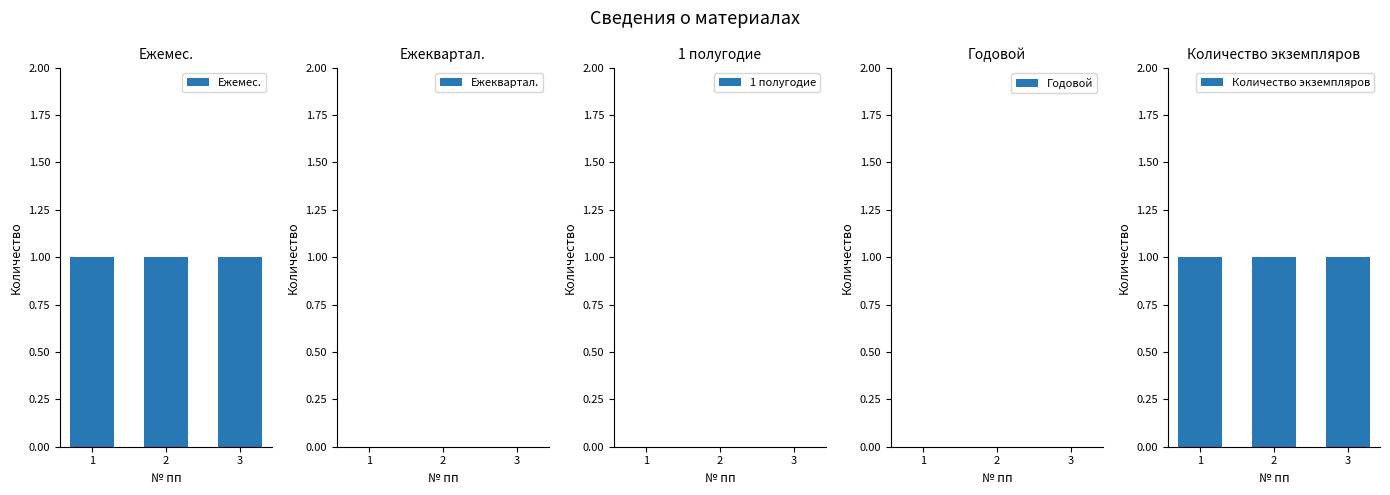

How many groups of bars are there?

3